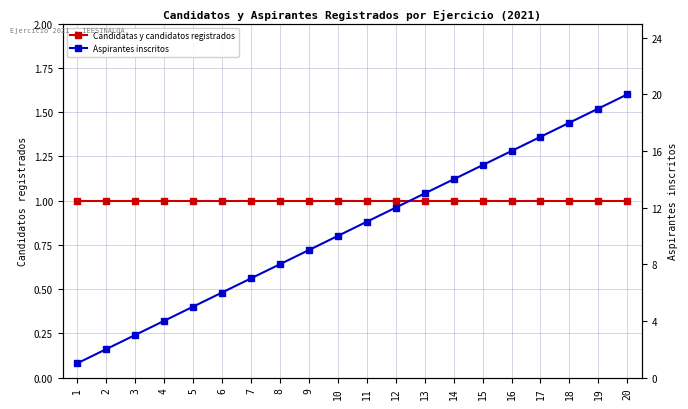

True or false: Aspirantes inscritos and Candidatas y candidatos registrados intersect in this chart.

False